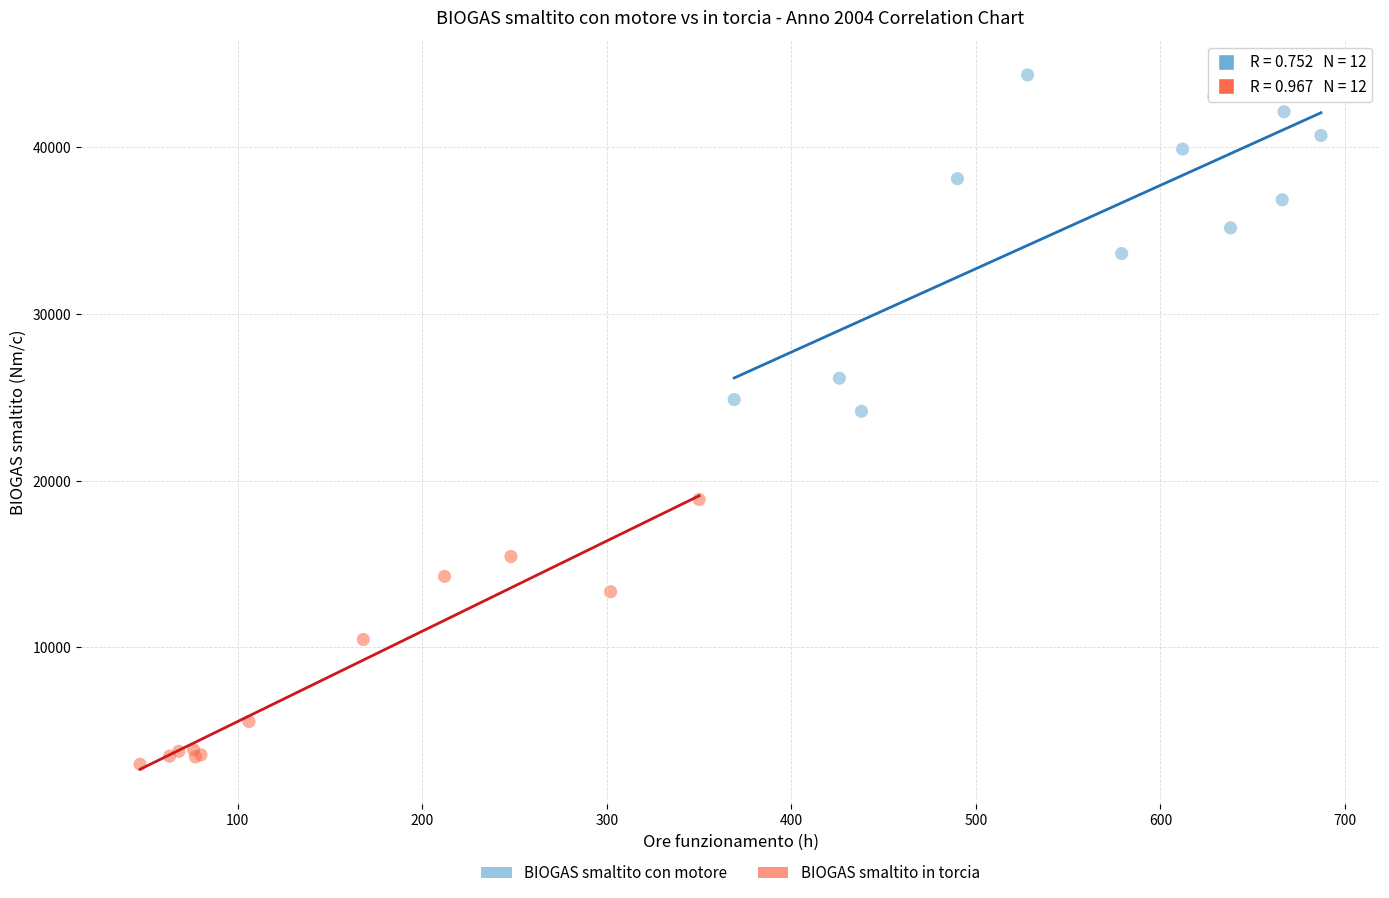

Which series reaches the minimum Y coordinate?

BIOGAS smaltito in torcia